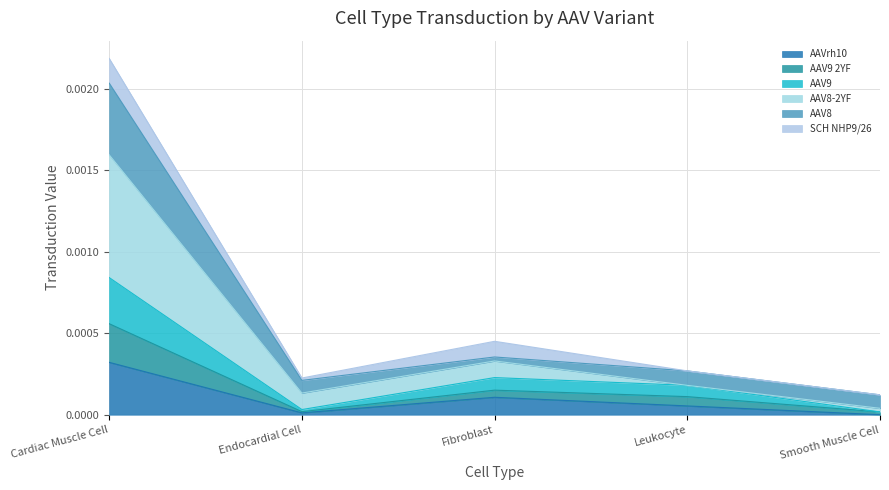

At which category does AAV9 reach its first local valley?

Endocardial Cell